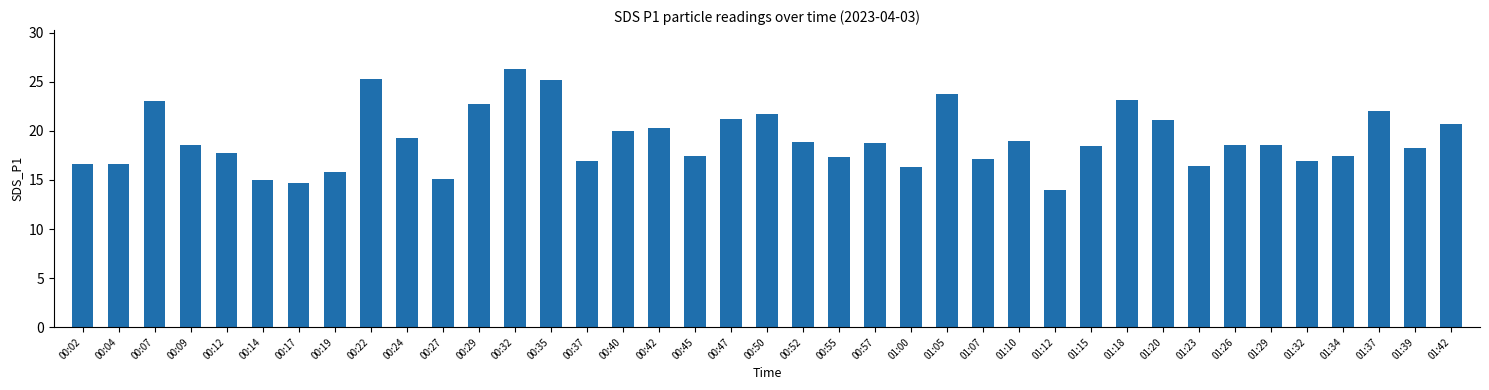

At which label is the value closest to 20?

00:40